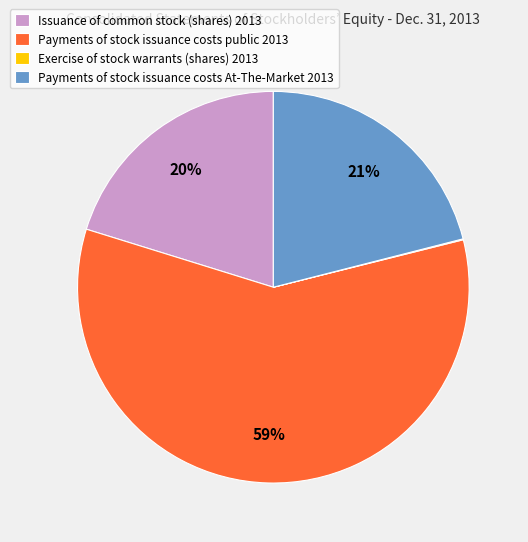

True or false: Payments of stock issuance costs At-The-Market 2013 accounts for 21% of the total.

True